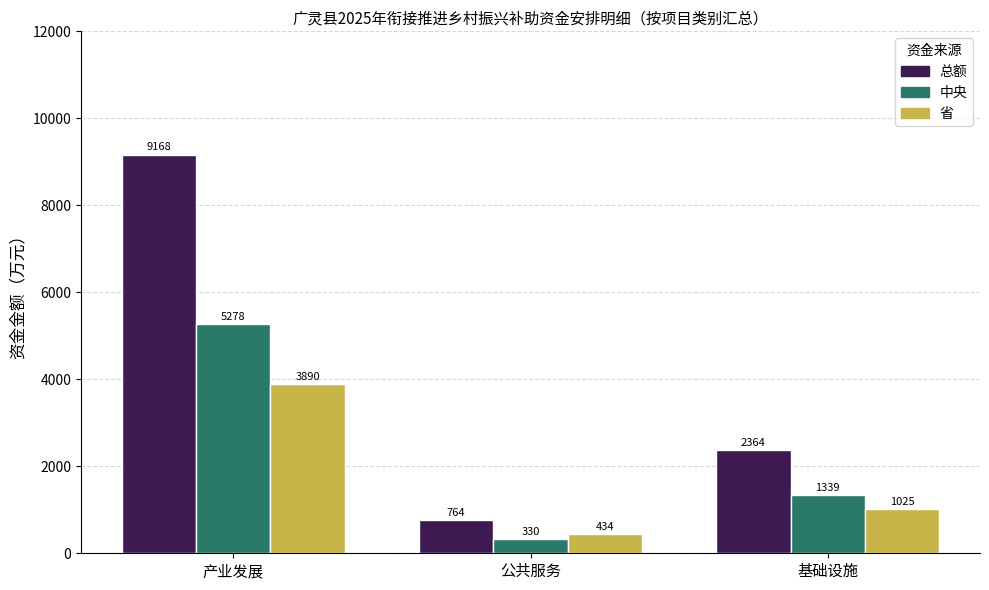

Are the bars horizontal?

No